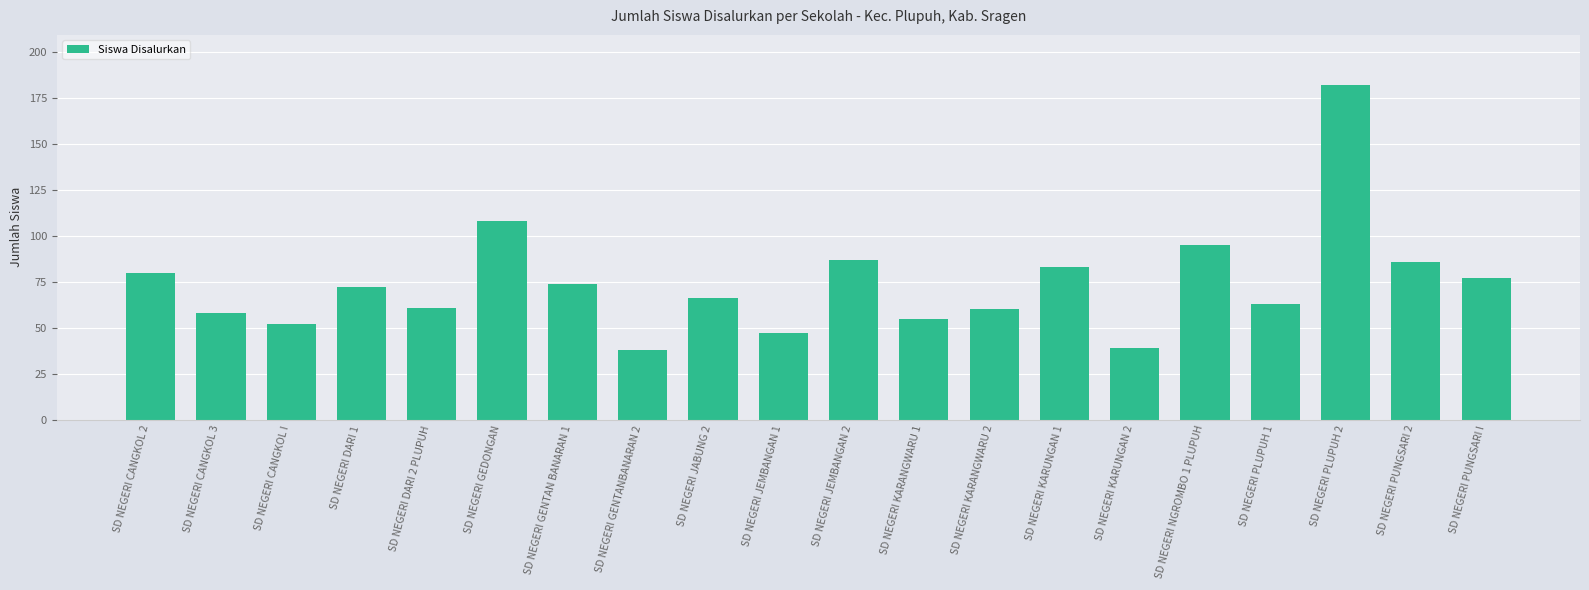

Reading left to right, what are all the values shown in this chart?

80	58	52	72	61	108	74	38	66	47	87	55	60	83	39	95	63	182	86	77